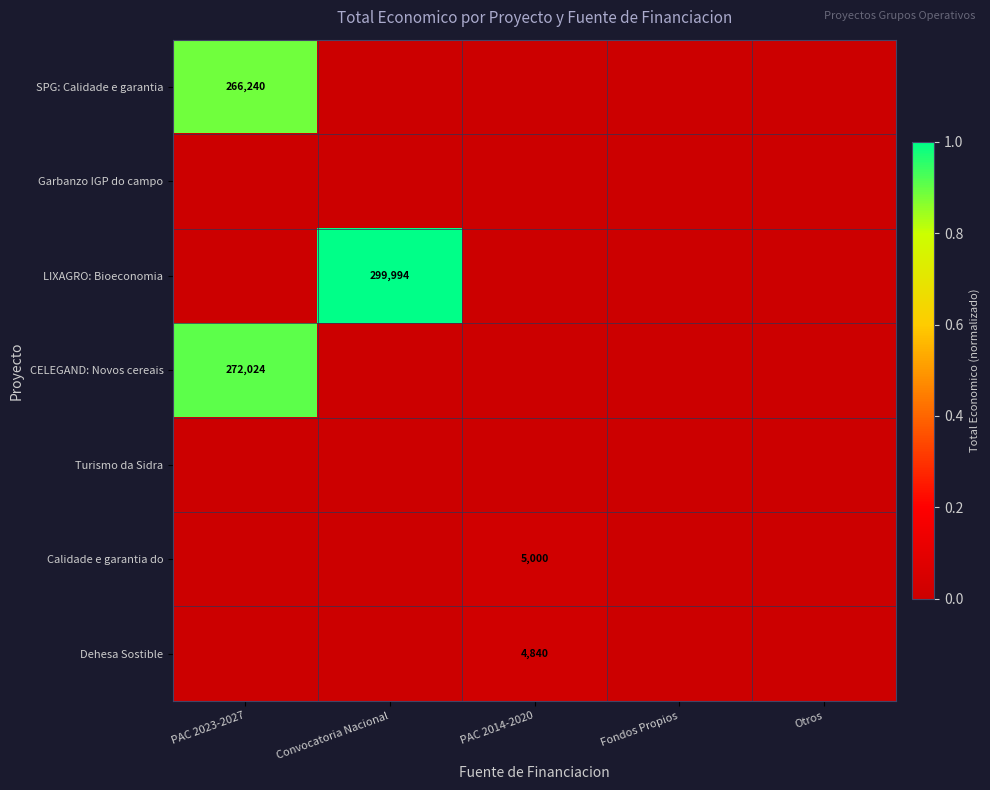

At which label does SPG: Calidade e garantia reach its peak?

PAC 2023-2027